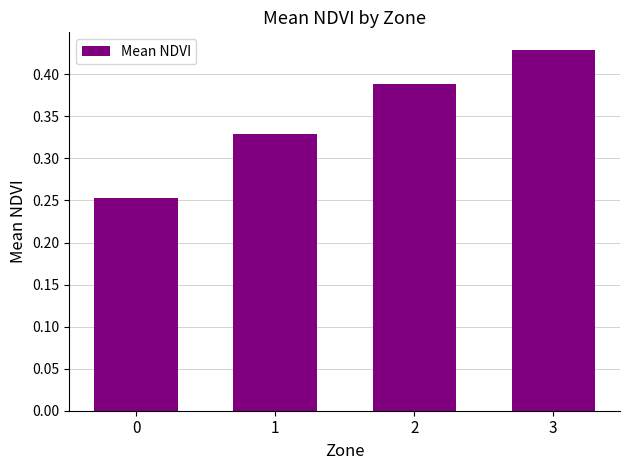

What is the sum of all values?

1.4